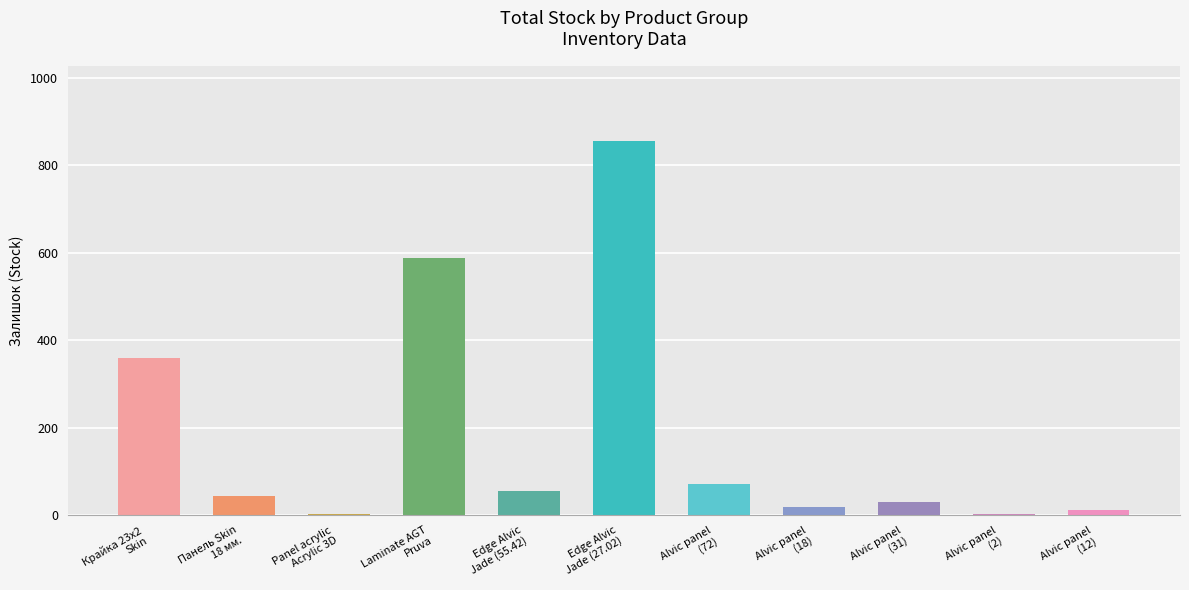

What is the sum of all values?

2041